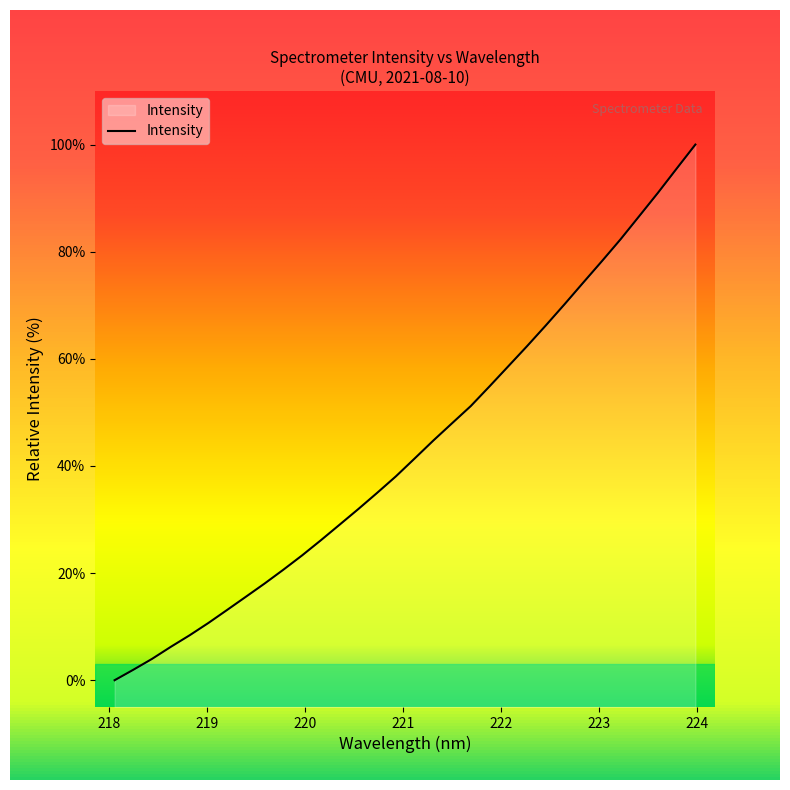

How many values are below 41?

16